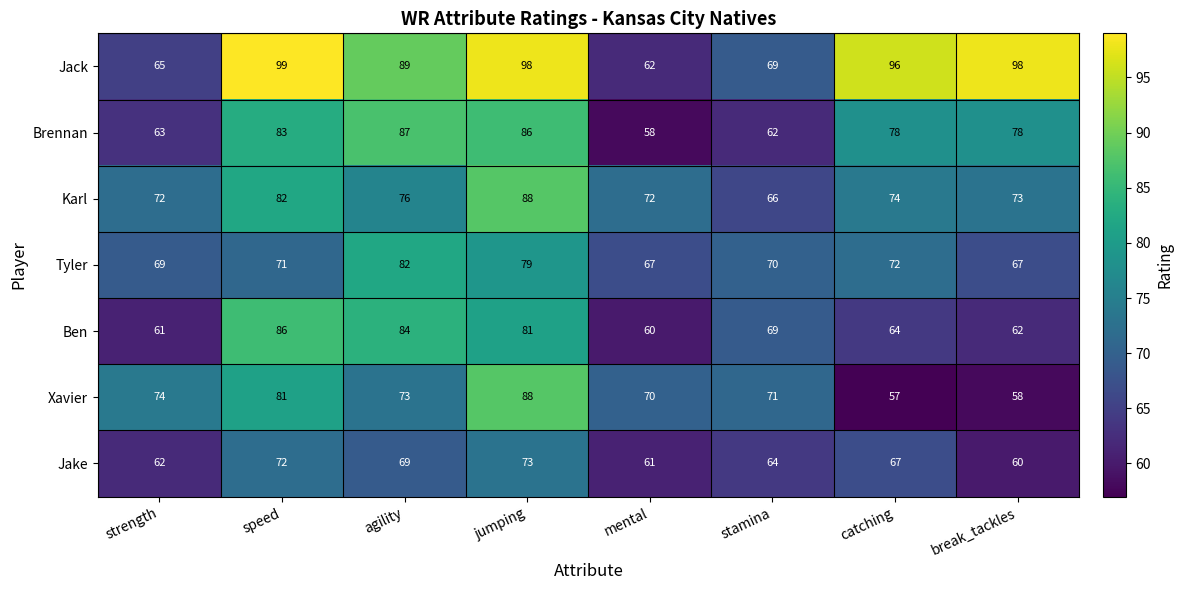

What is the spread (max minus min) of values at mental?

14